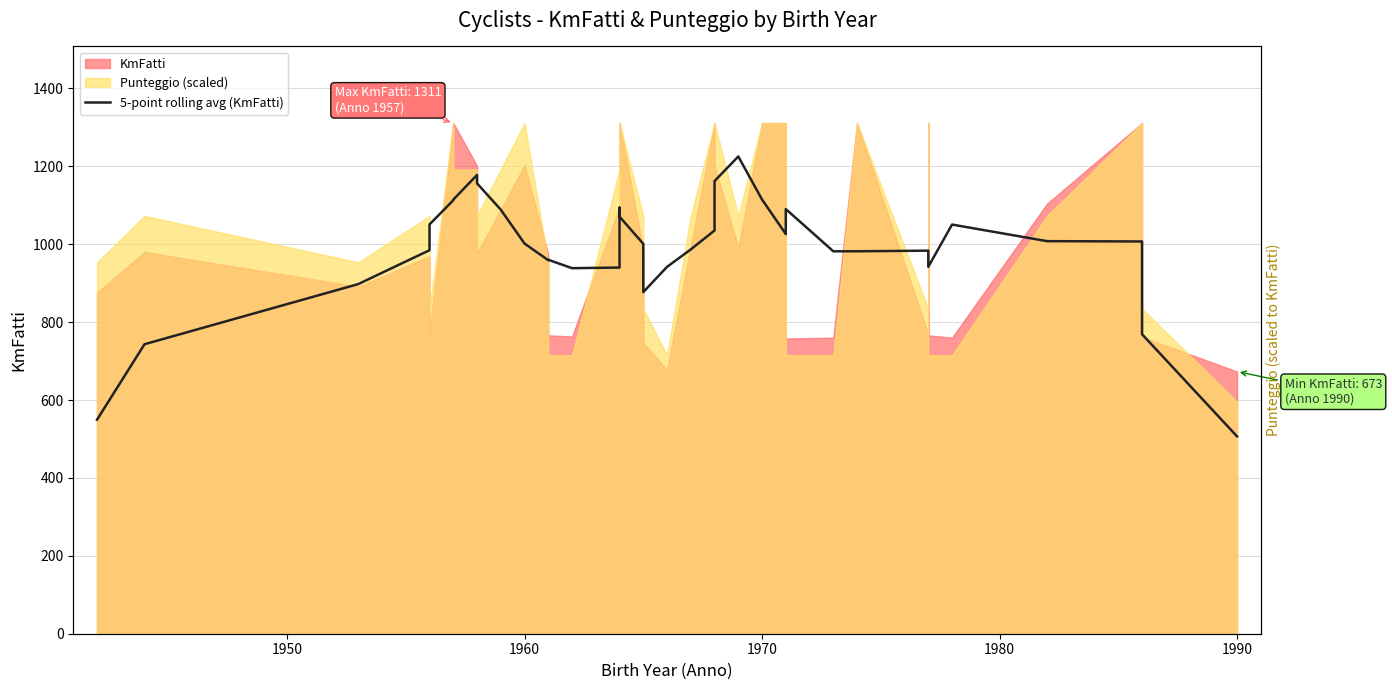

How many interior local peaks (higher than both neighbors) does the data have?

6